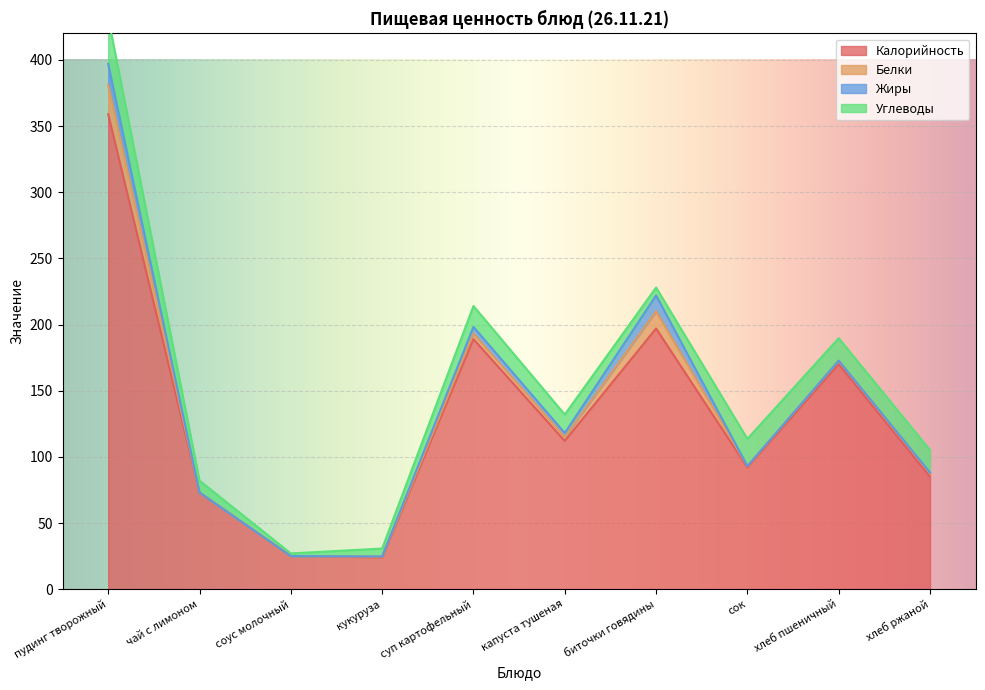

Which category has the highest value in the Углеводы series?

пудинг творожный